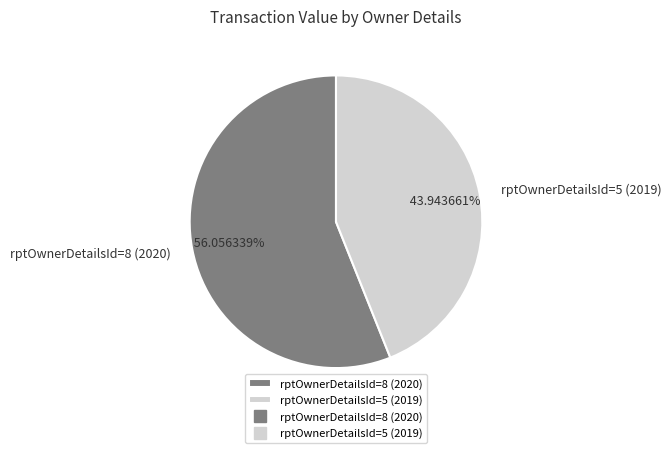

To the nearest percent, what is the combined percentage of rptOwnerDetailsId=5 (2019) and rptOwnerDetailsId=8 (2020)?

100%